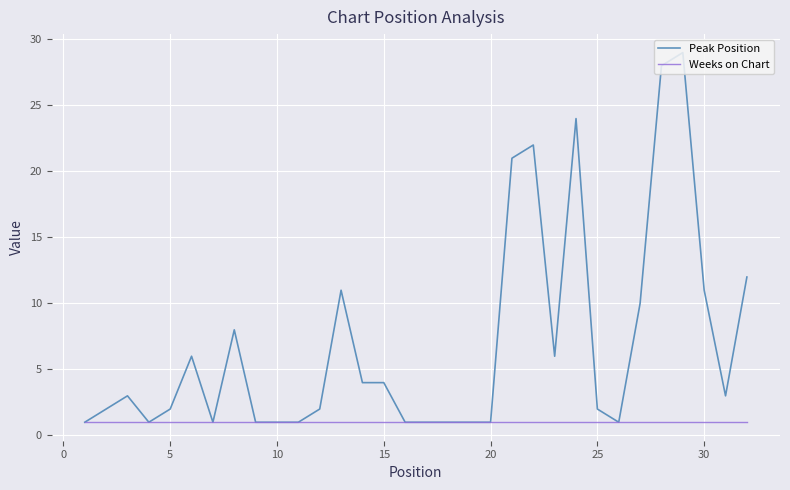

How many lines are shown in the chart?

2